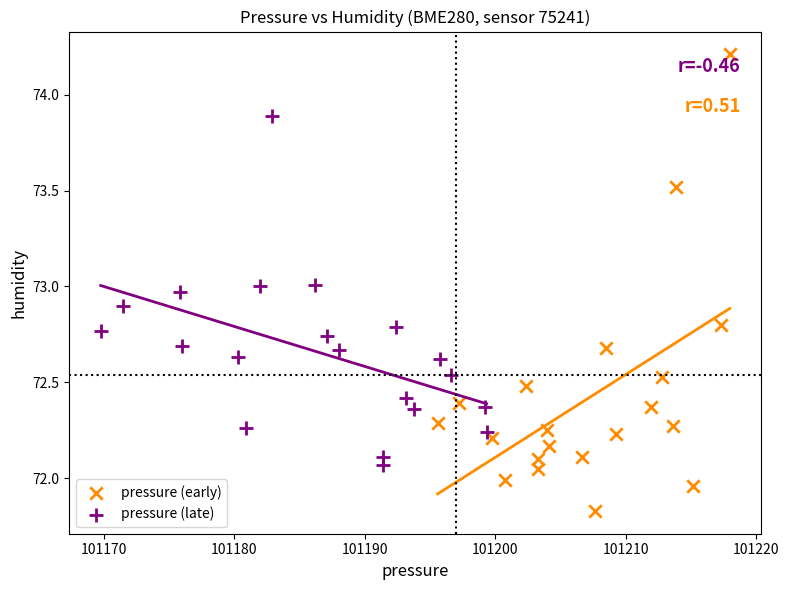

Which series contains the lowest Y value?

pressure (early)